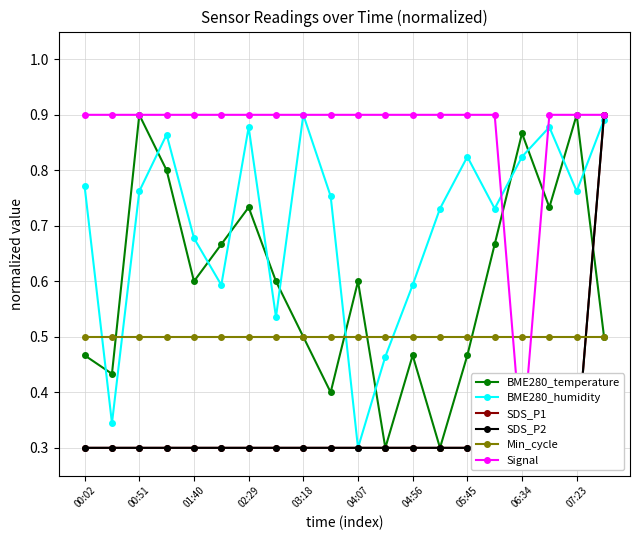

What is the minimum value for Signal?

0.3